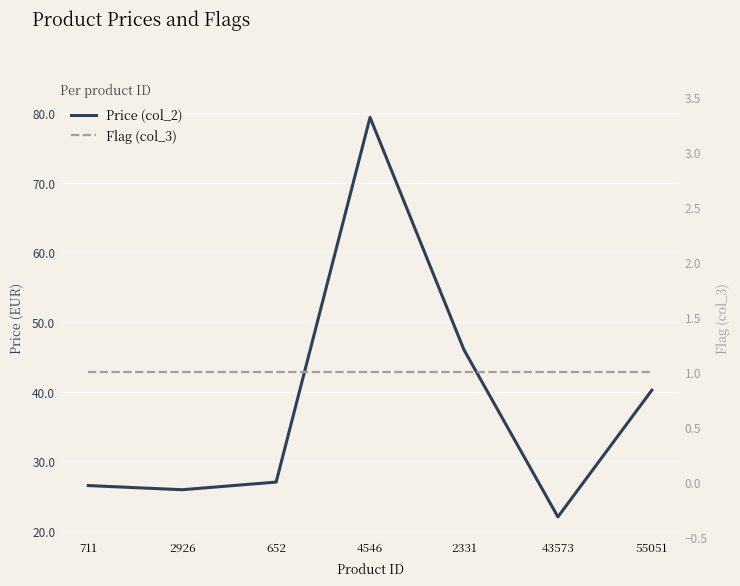

Count the number of data series in this chart.

2